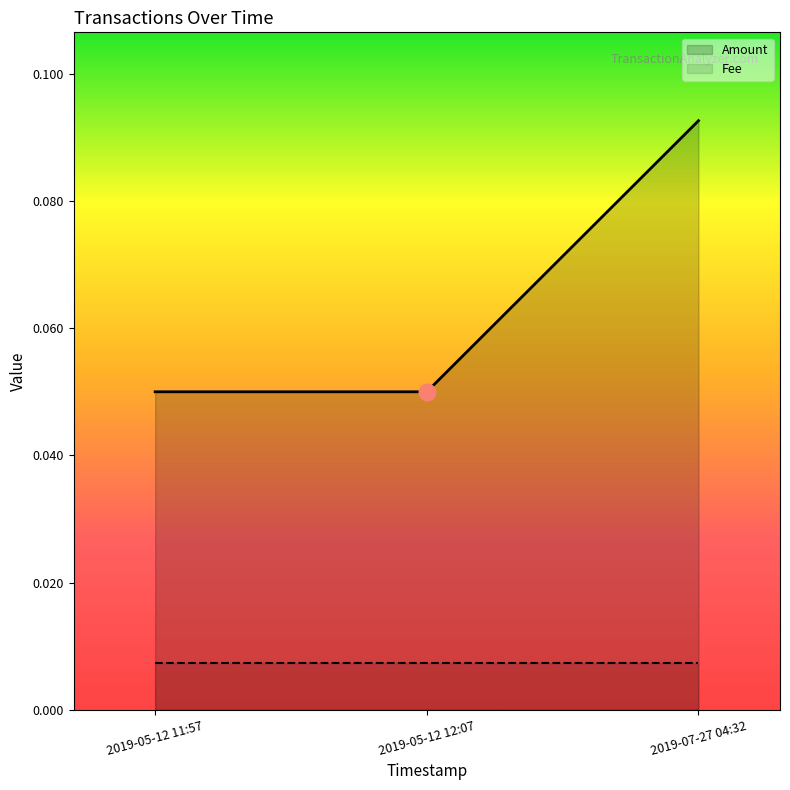

Which category has the highest value in the Fee series?

2019-05-12 11:57